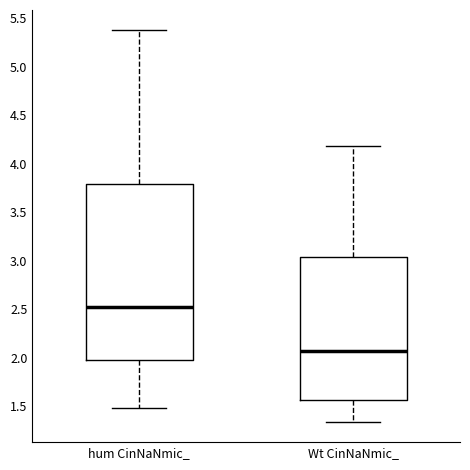

Reading left to right, transcribe this box plot: for each box, give where its median line is, the range the box spans, and where its two whiskers end, as read against the y-axis. The values are not printed on the chart, so give them approximately, as read against the axis.

hum CinNaNmic_: median 2.55, box 1.95 to 3.80, whiskers 1.50 to 5.40
Wt CinNaNmic_: median 2.05, box 1.55 to 3.05, whiskers 1.35 to 4.20